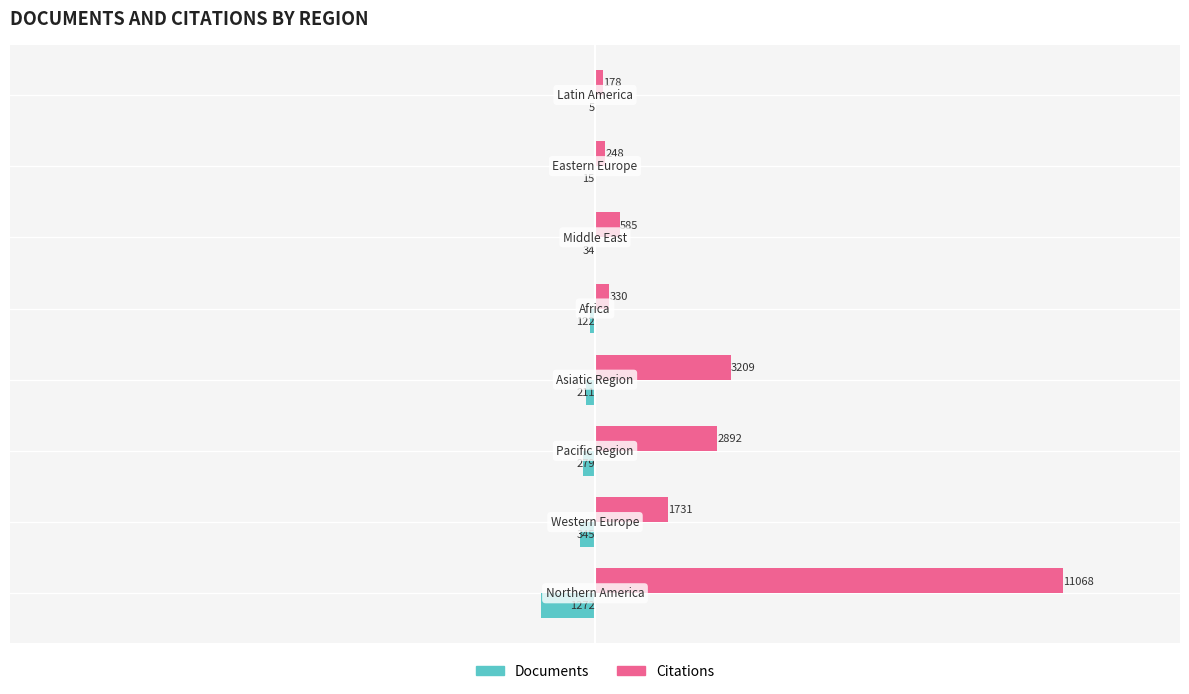

What are all the series names shown in the legend?

Documents, Citations